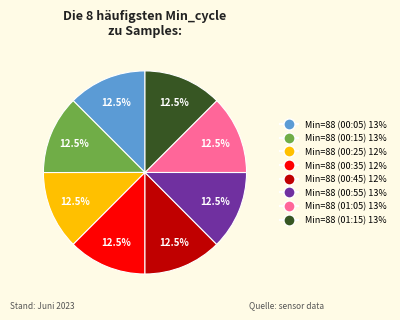

How many segments does this pie chart have?

8